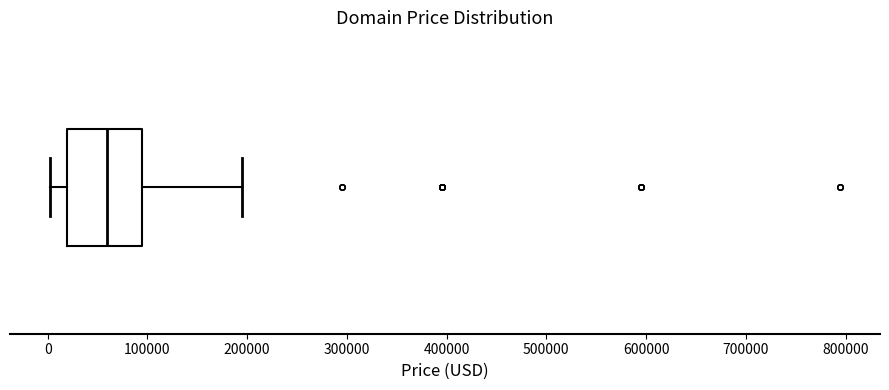

Where is the left edge of the box on the x-axis? The values are not printed on the chart, so give them approximately, as read against the axis.

20000